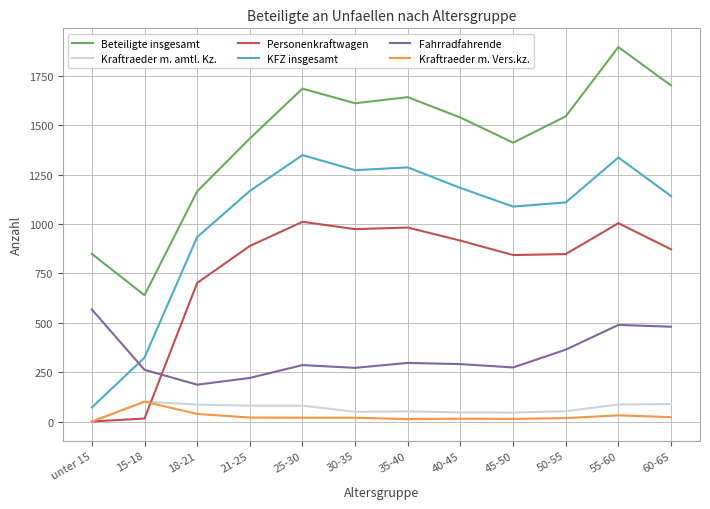

Between 30-35 and 45-50, which series saw the biggest shift?

Beteiligte insgesamt